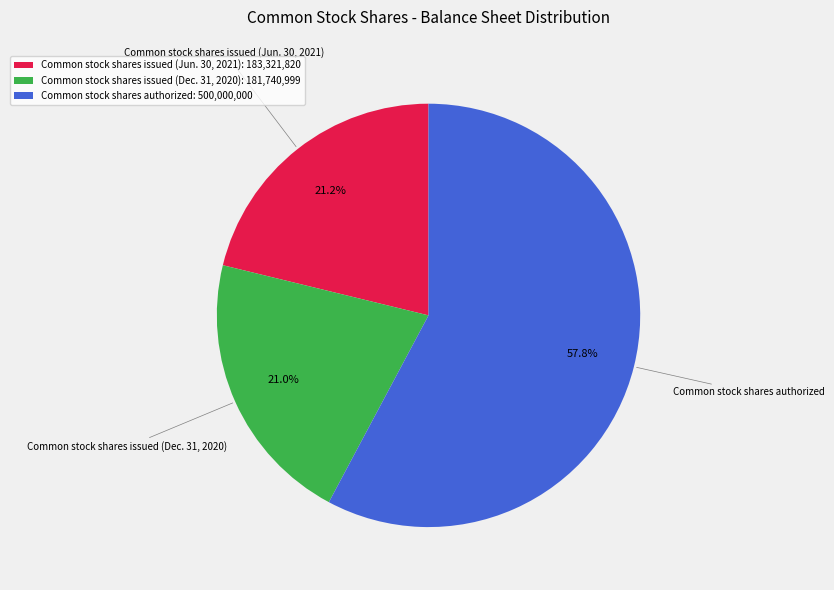

Approximately how many times larger is the value at Common stock shares authorized compared to Common stock shares issued (Jun. 30, 2021)?

2.7